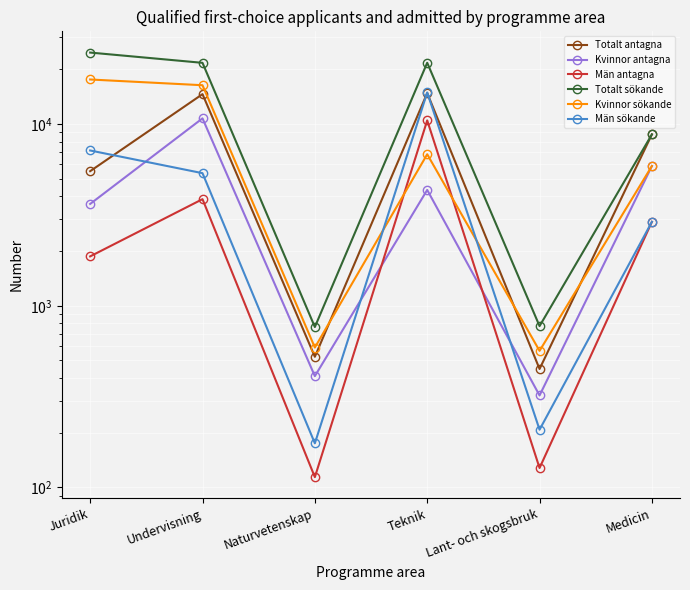

Which series has the widest spread of values?

Totalt sökande